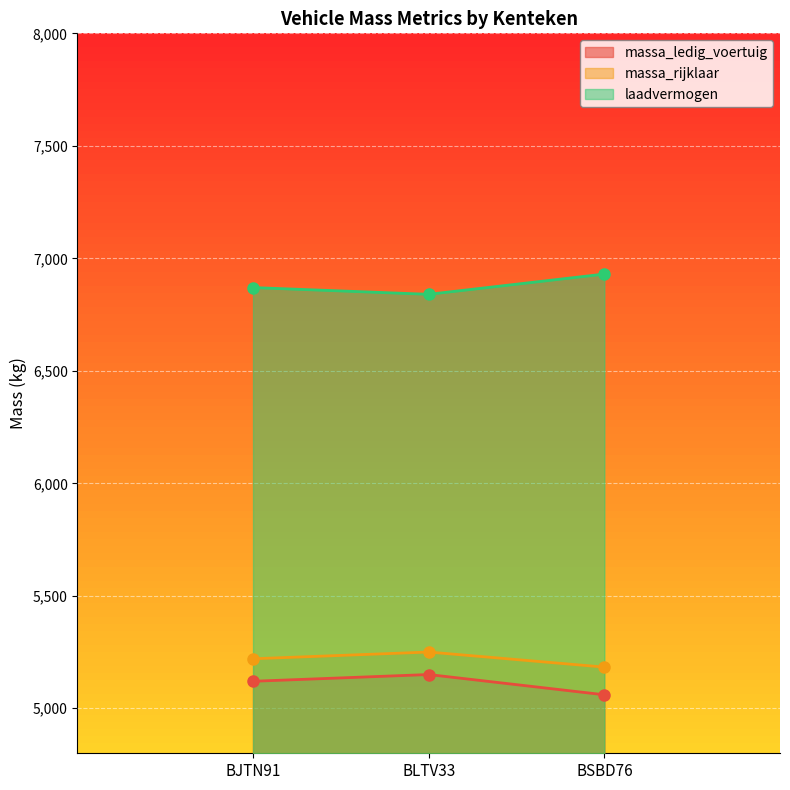

The laadvermogen series shows 10238 at BJTN91. True or false?

False